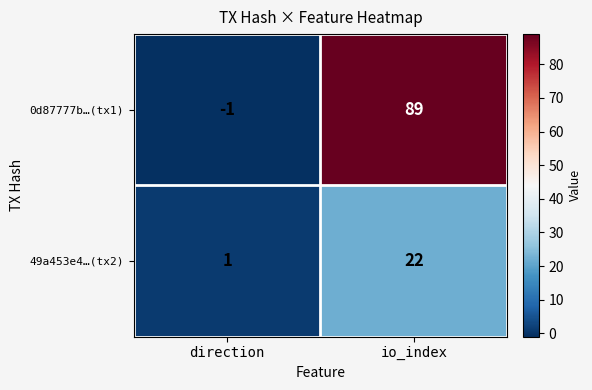

List the series in order of their peak value, highest first.

0d87777b…(tx1), 49a453e4…(tx2)